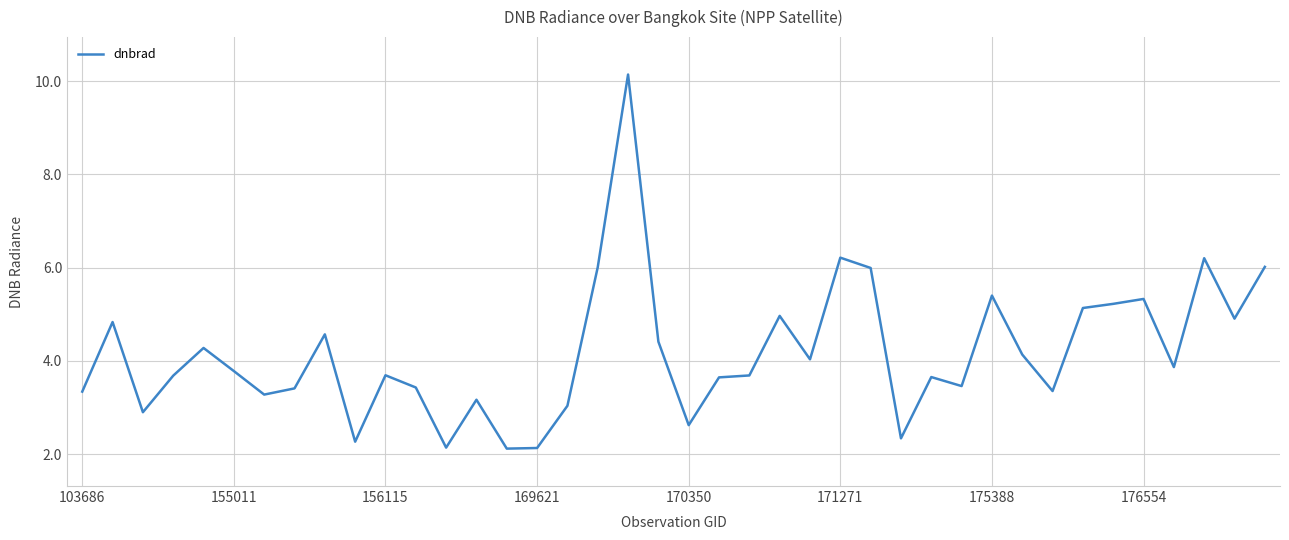

What is the maximum value shown in the chart?

10.1